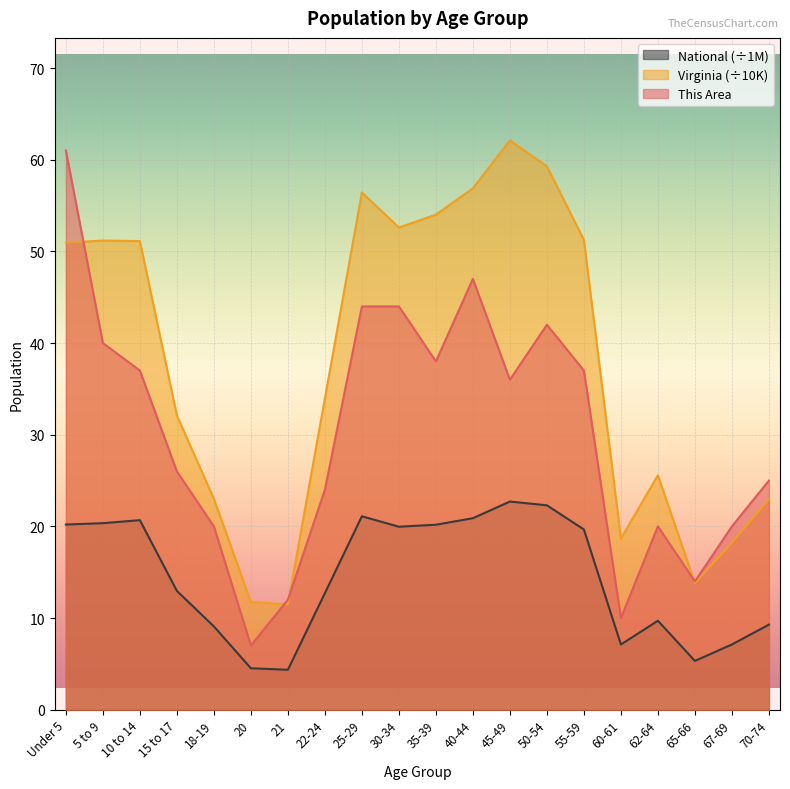

True or false: National has more than 2 interior local peaks.

True